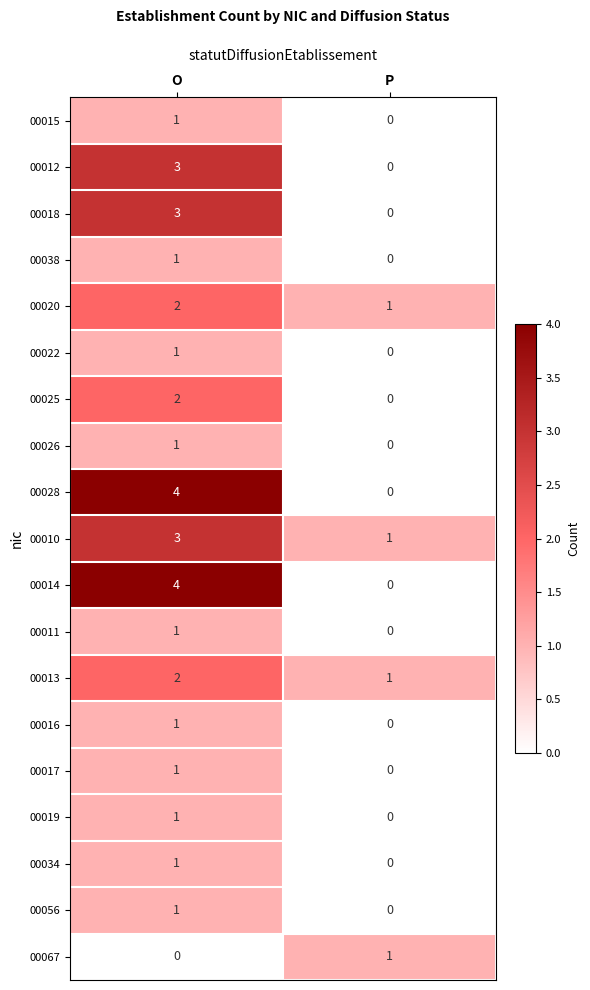

The value of 00028 at P is -2. True or false?

False